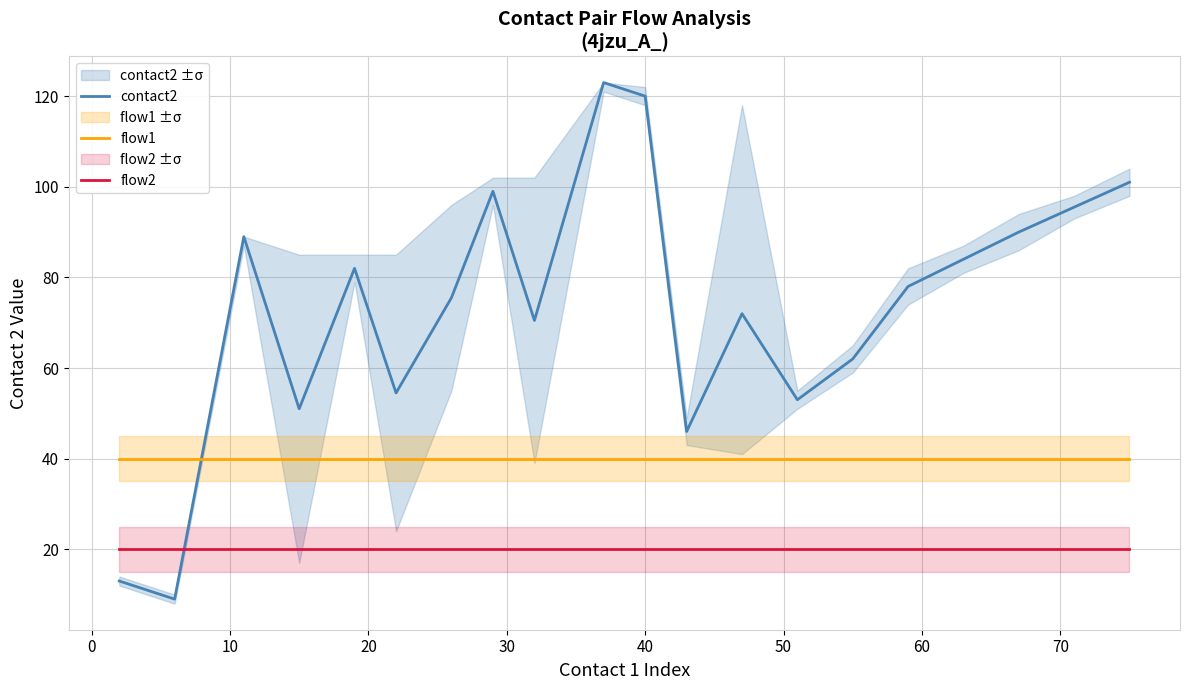

True or false: contact2 and flow2 intersect in this chart.

True